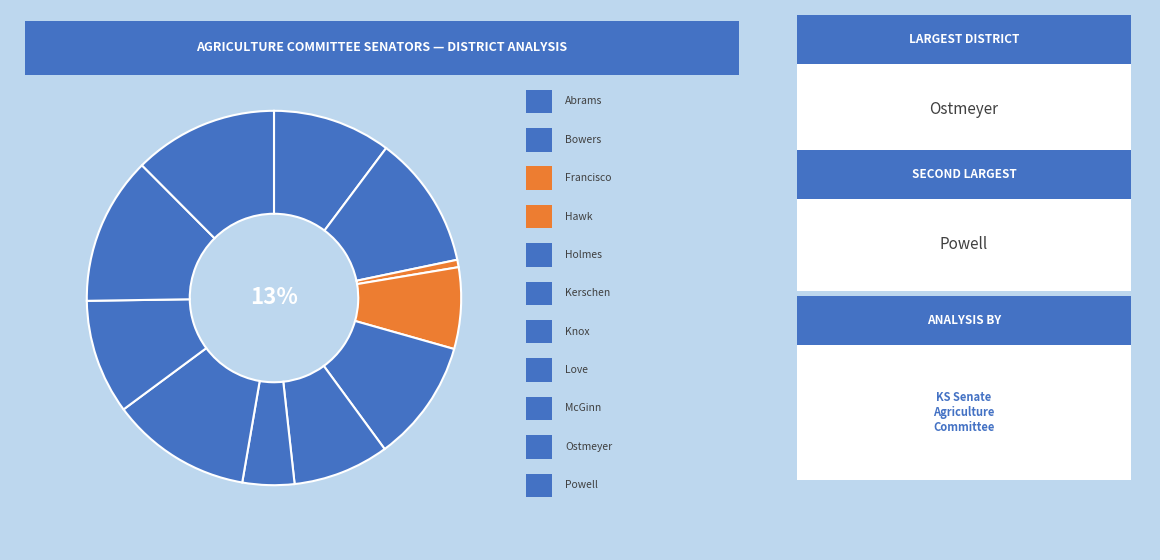

Rank the categories by value from highest to lowest.

Ostmeyer, Powell, Love, Bowers, Holmes, Abrams, McGinn, Kerschen, Hawk, Knox, Francisco